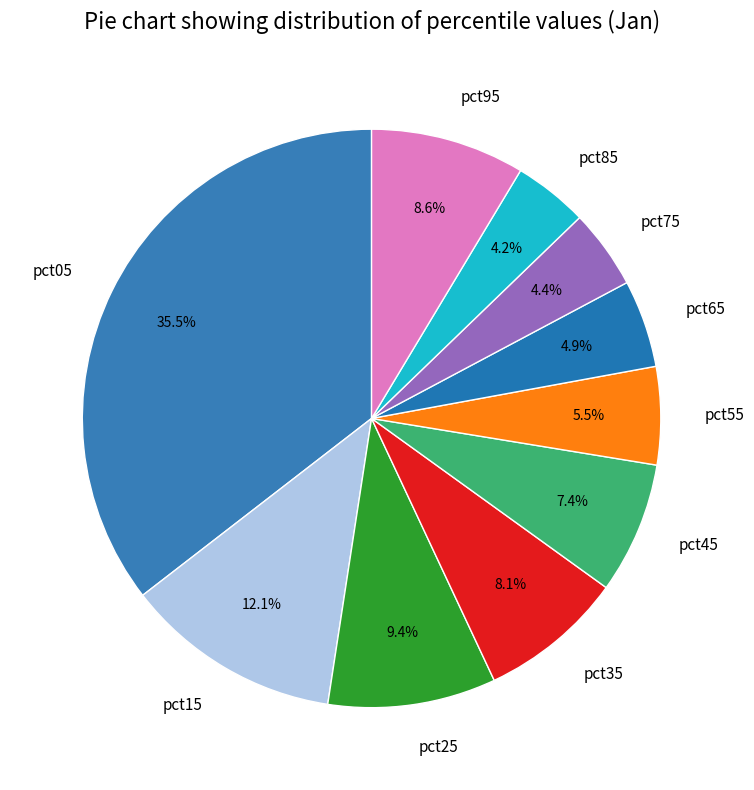

To the nearest percent, what is the average slice percentage?

10%